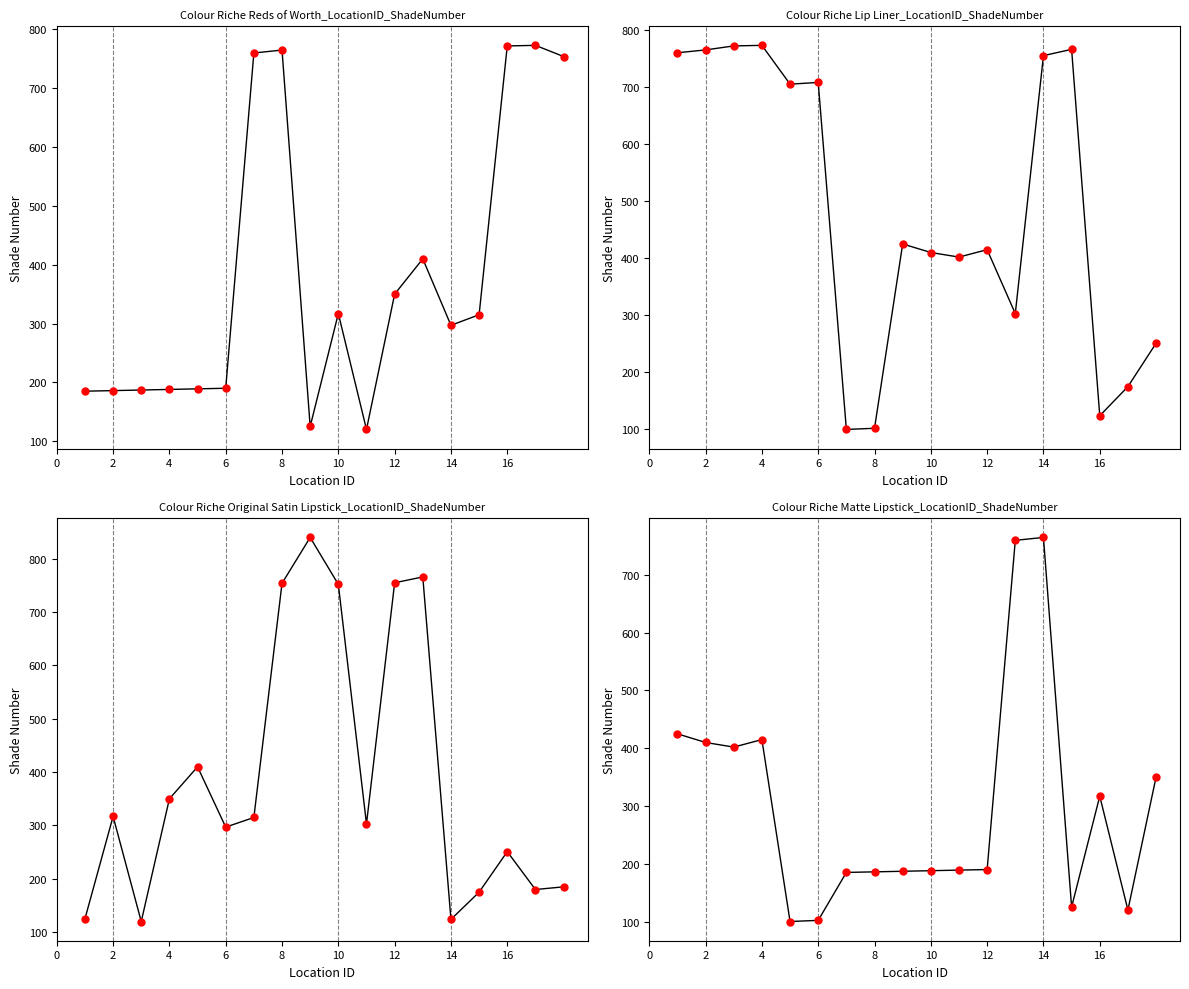

Which series reaches the maximum Y coordinate?

Colour Riche Original Satin Lipstick